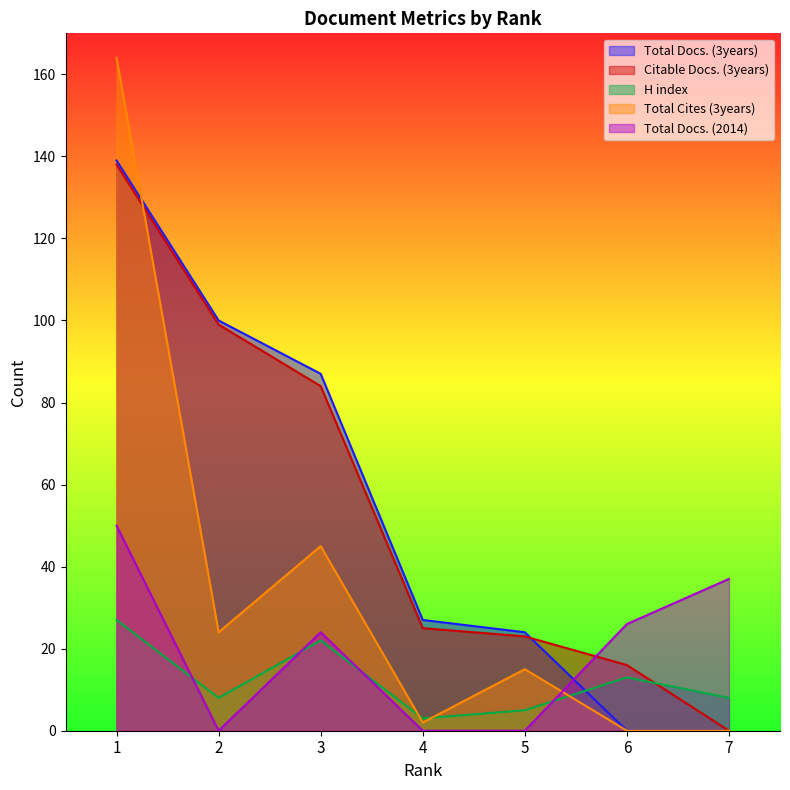

At which category does Total Cites (3years) reach its first local valley?

2